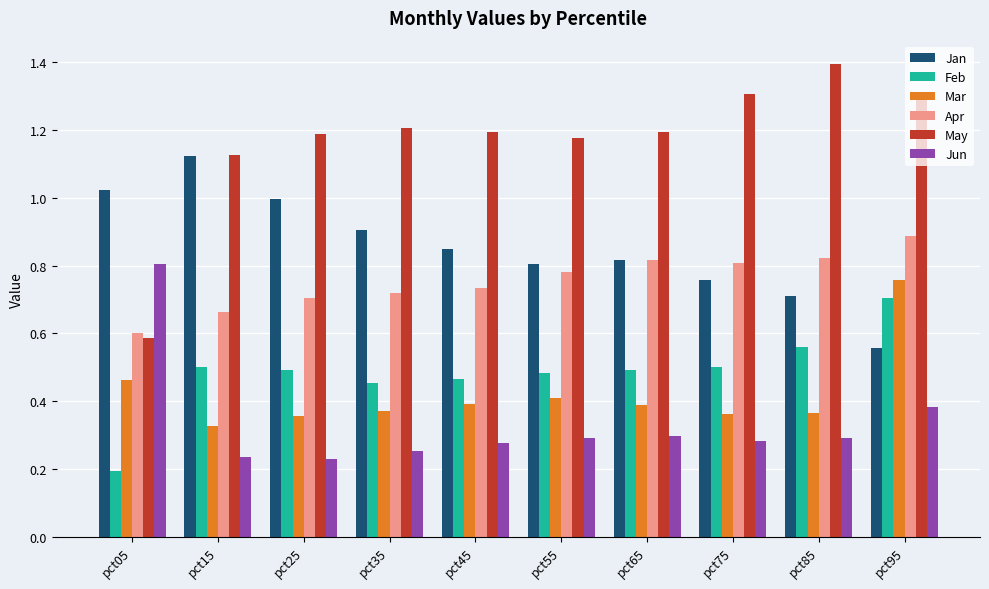

What is the spread (max minus min) of values at pct15?

0.9